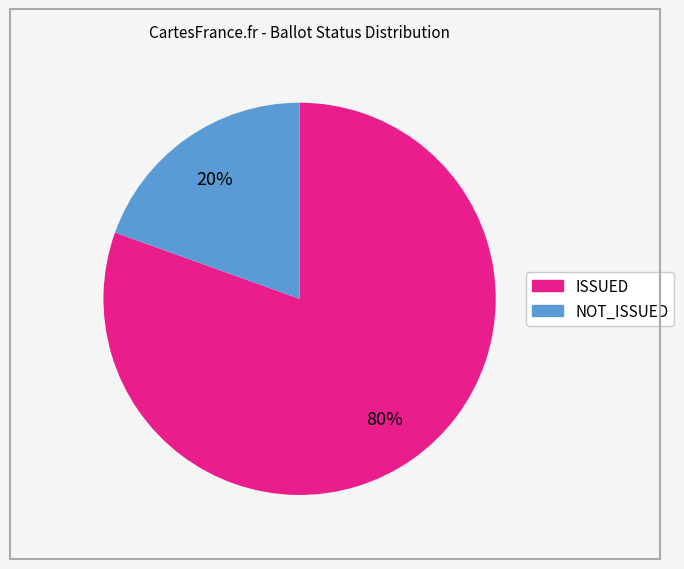

Rank the categories by value from lowest to highest.

NOT_ISSUED, ISSUED